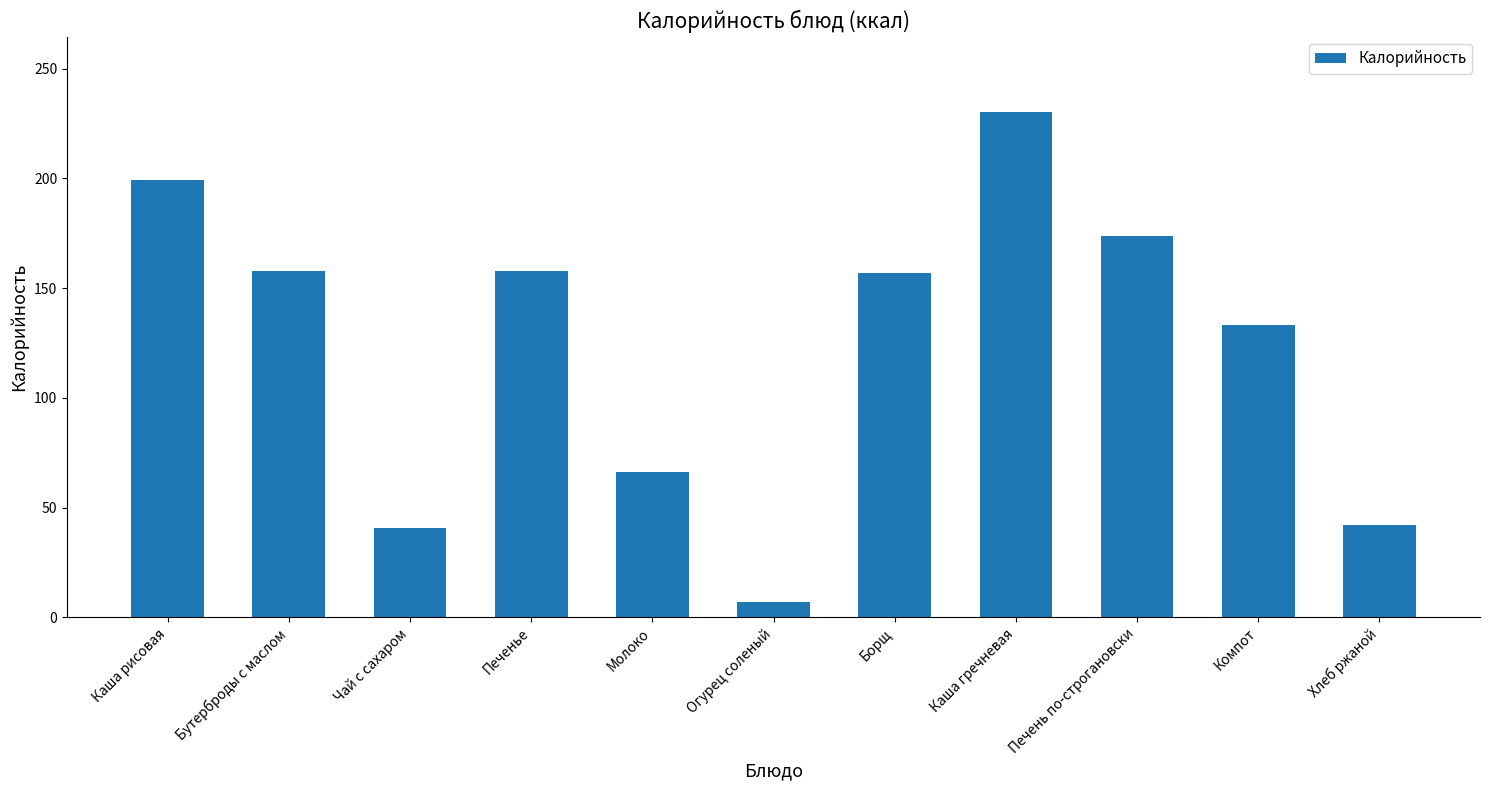

The value at Компот is 133.4. True or false?

True